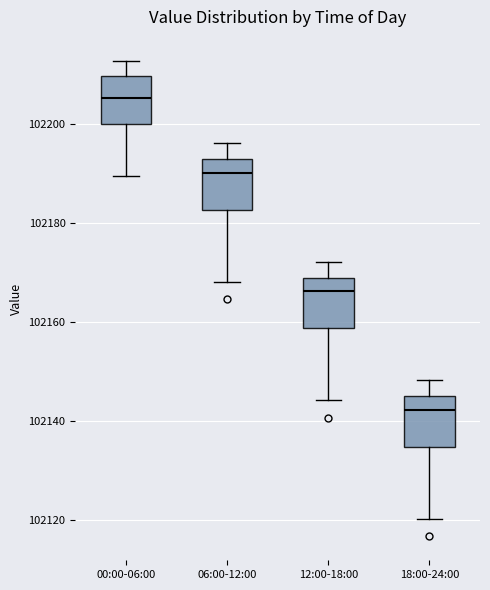

Where is the upper edge of the box for 12:00-18:00 on the y-axis? The values are not printed on the chart, so give them approximately, as read against the axis.

102168